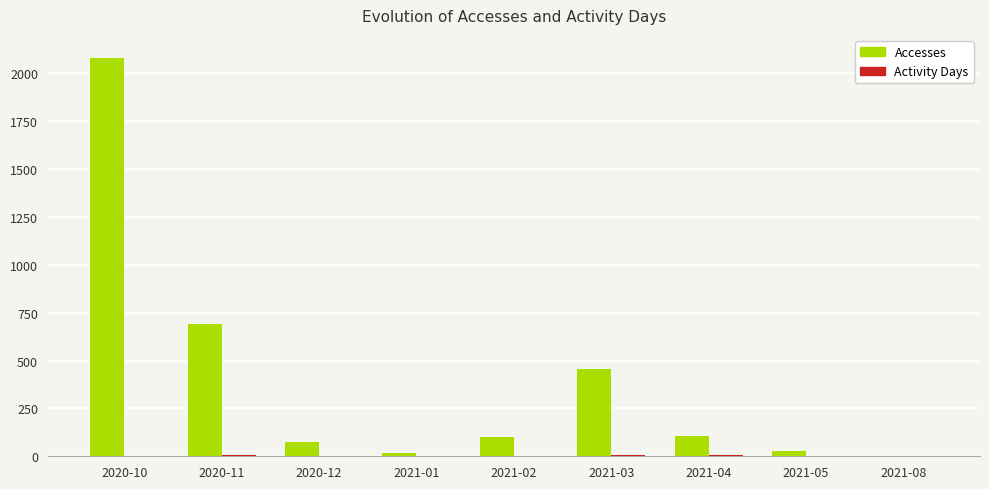

At which label is Accesses closest to 1041?

2020-11